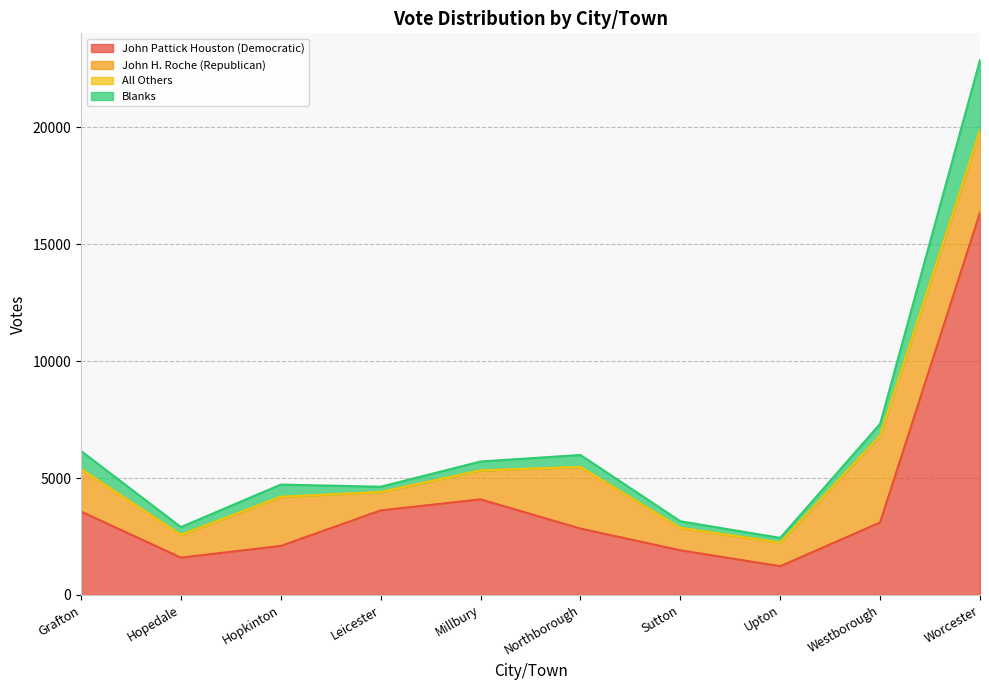

Does the chart have visible grid lines?

Yes